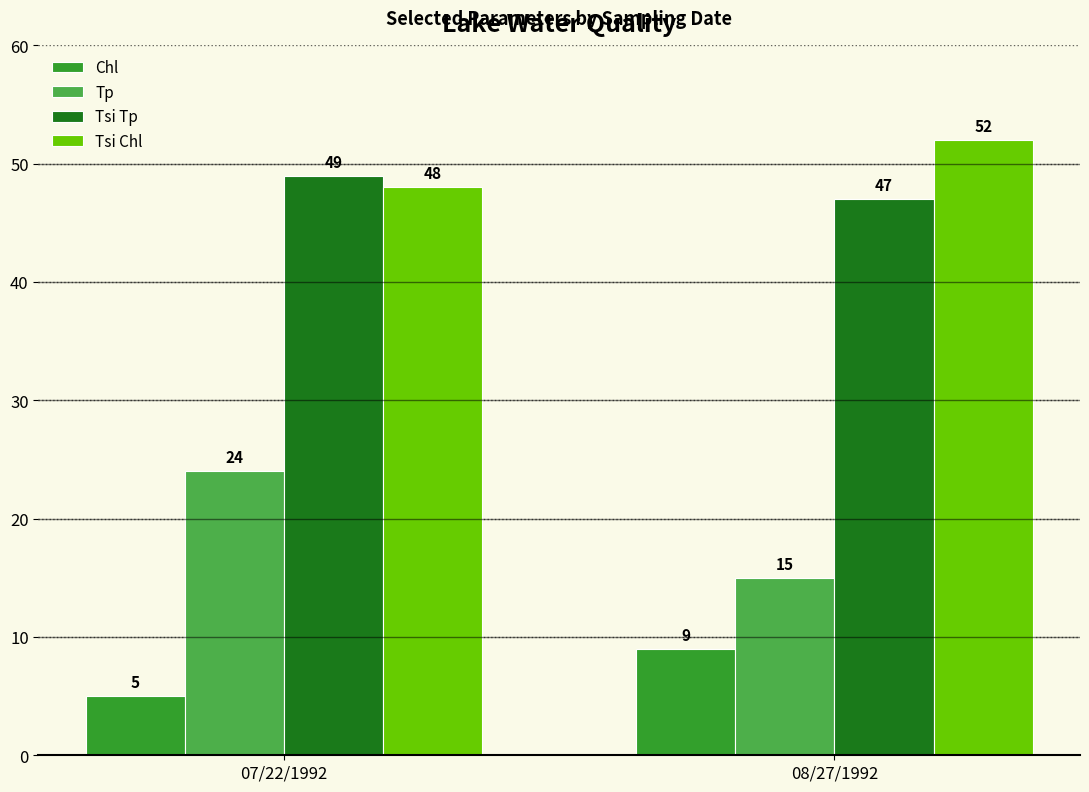

At 08/27/1992, list the series in order from largest to smallest.

Tsi Chl, Tsi Tp, Tp, Chl